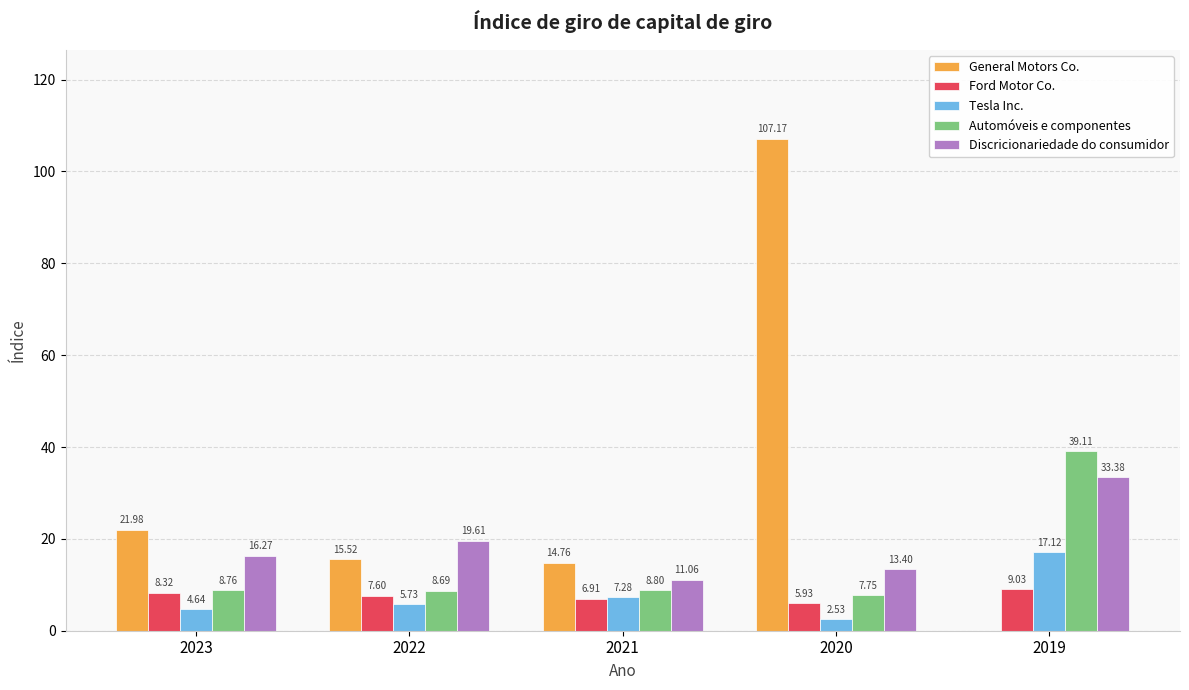

What is the average value of the General Motors Co. series?

31.9